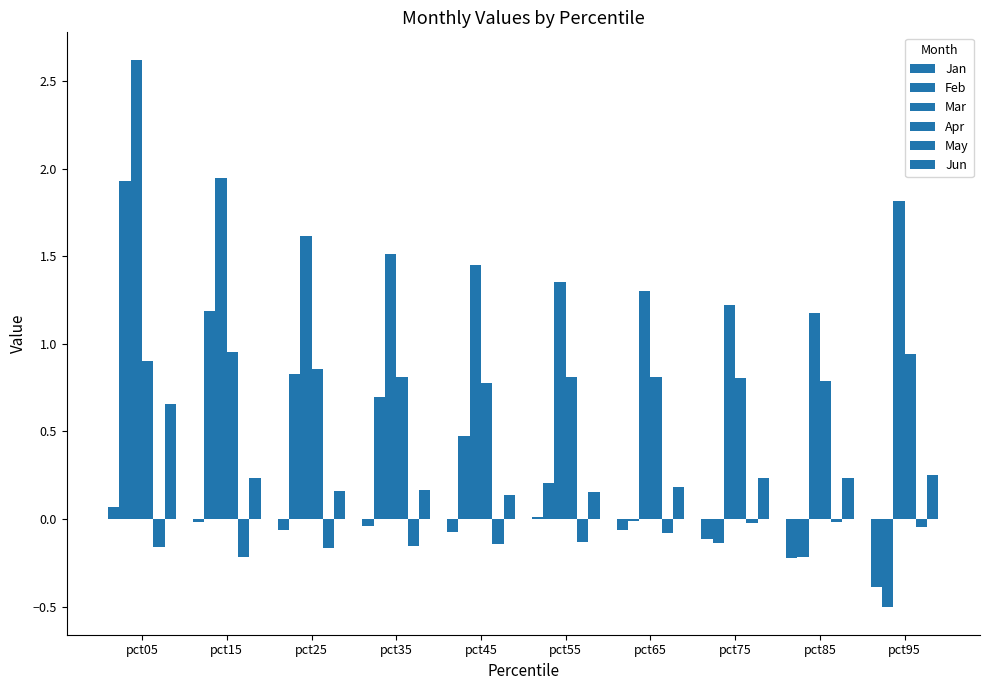

Is the value of Feb at pct15 greater than the value of May at pct85?

Yes